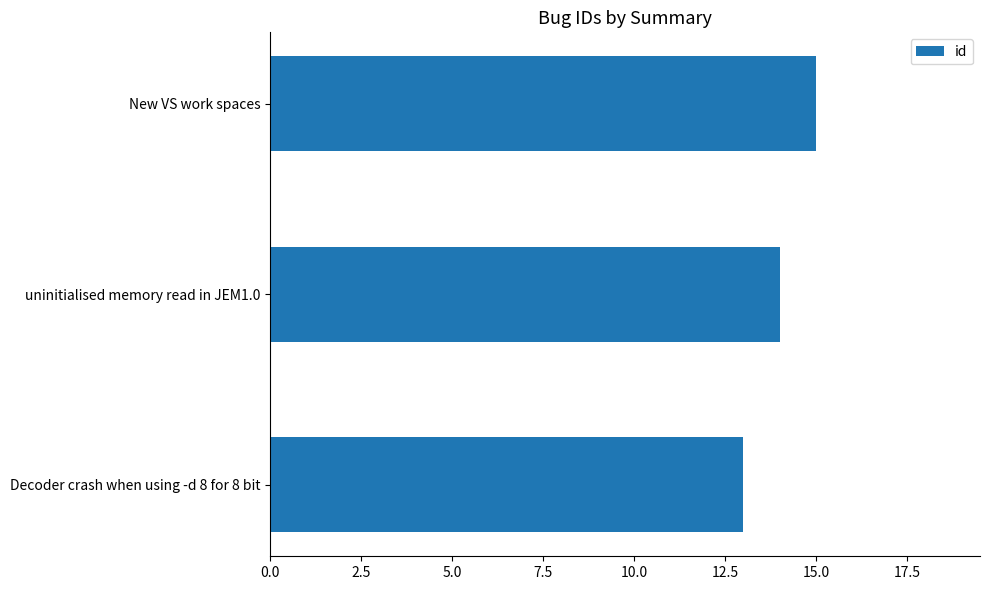

What is the sum of all values?

42